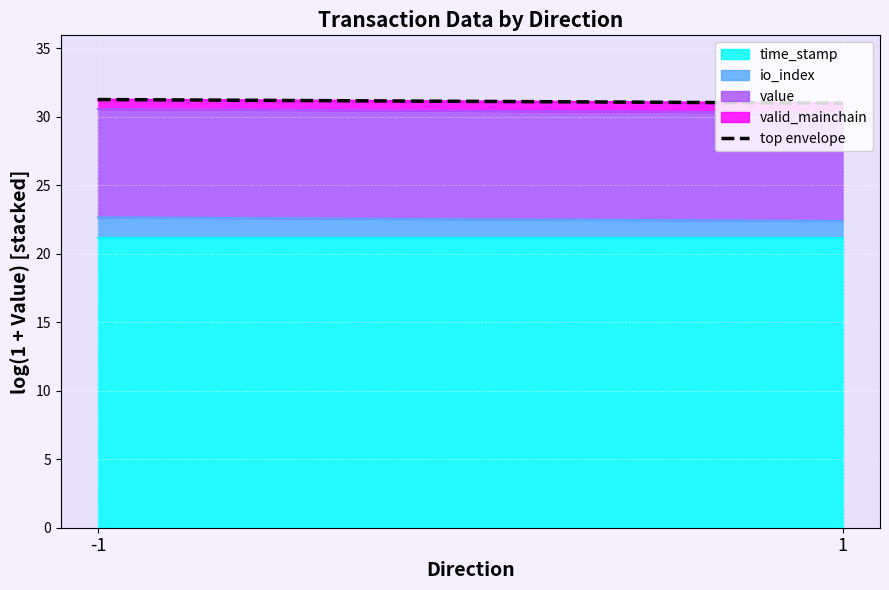

Reading right to left, extract all data points from this chart.

31.0	31.3